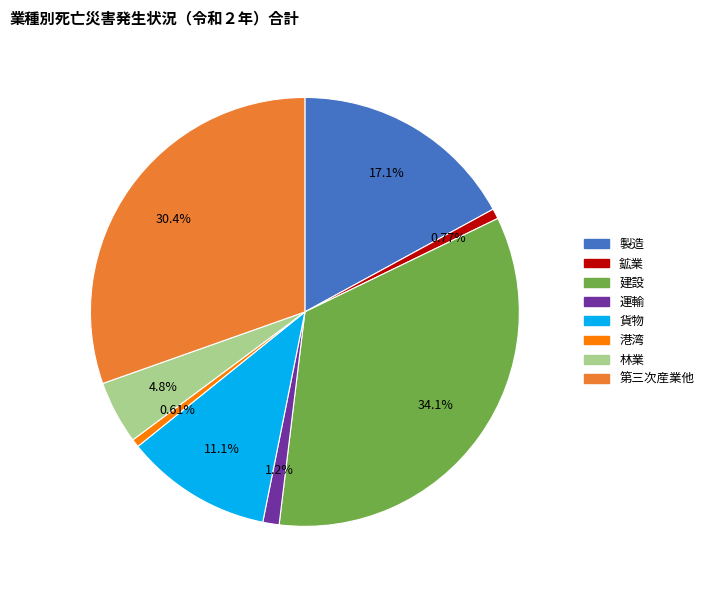

What is the largest slice in the pie chart?

建設